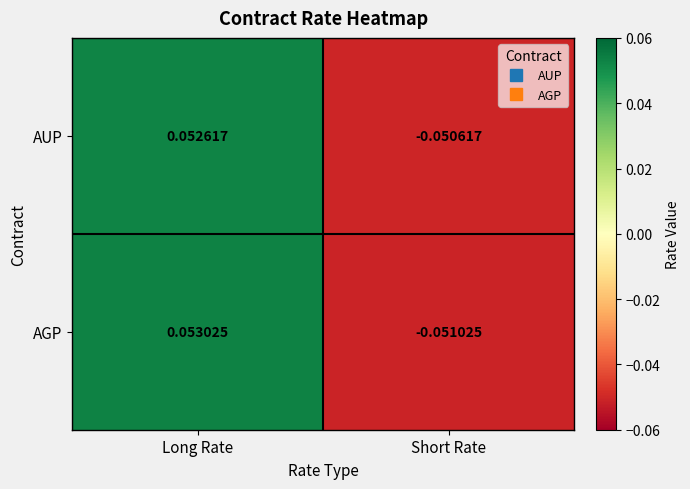

How many distinct data groups are displayed?

2